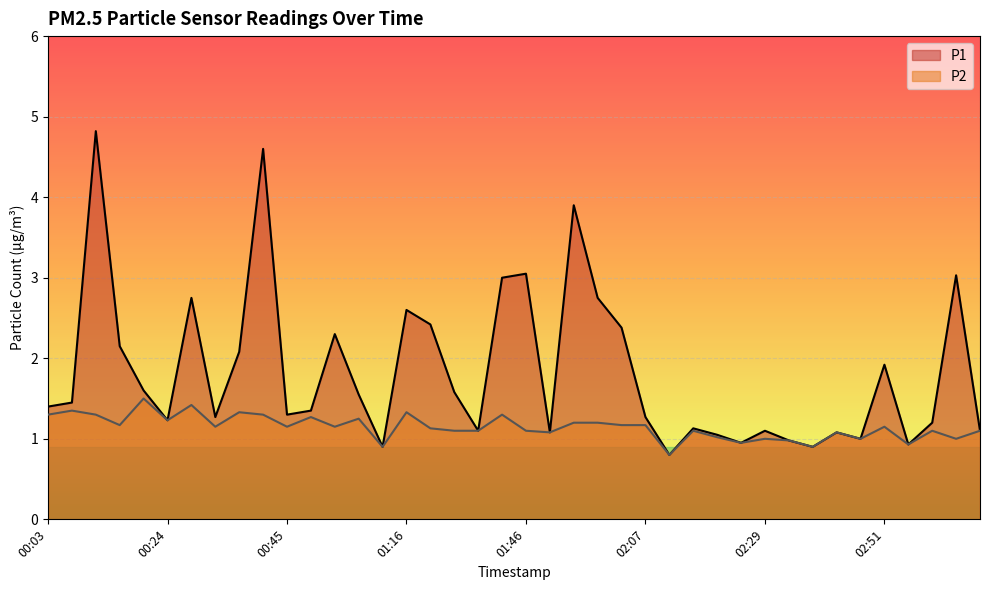

What is the approximate value of P1 at 02:21?

1.1